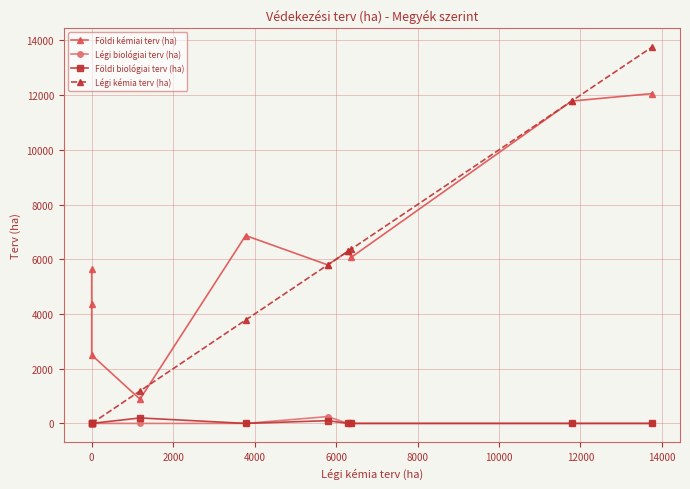

What is the maximum value for Földi biológiai terv (ha)?

200